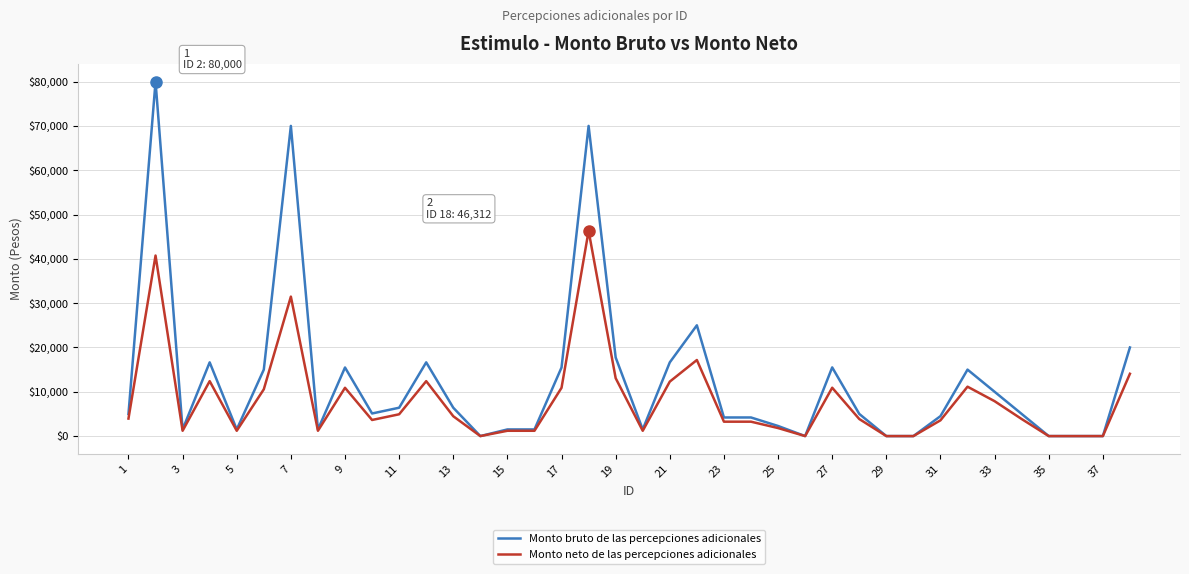

List the series in order of their overall mean, highest first.

Monto bruto de las percepciones adicionales, Monto neto de las percepciones adicionales